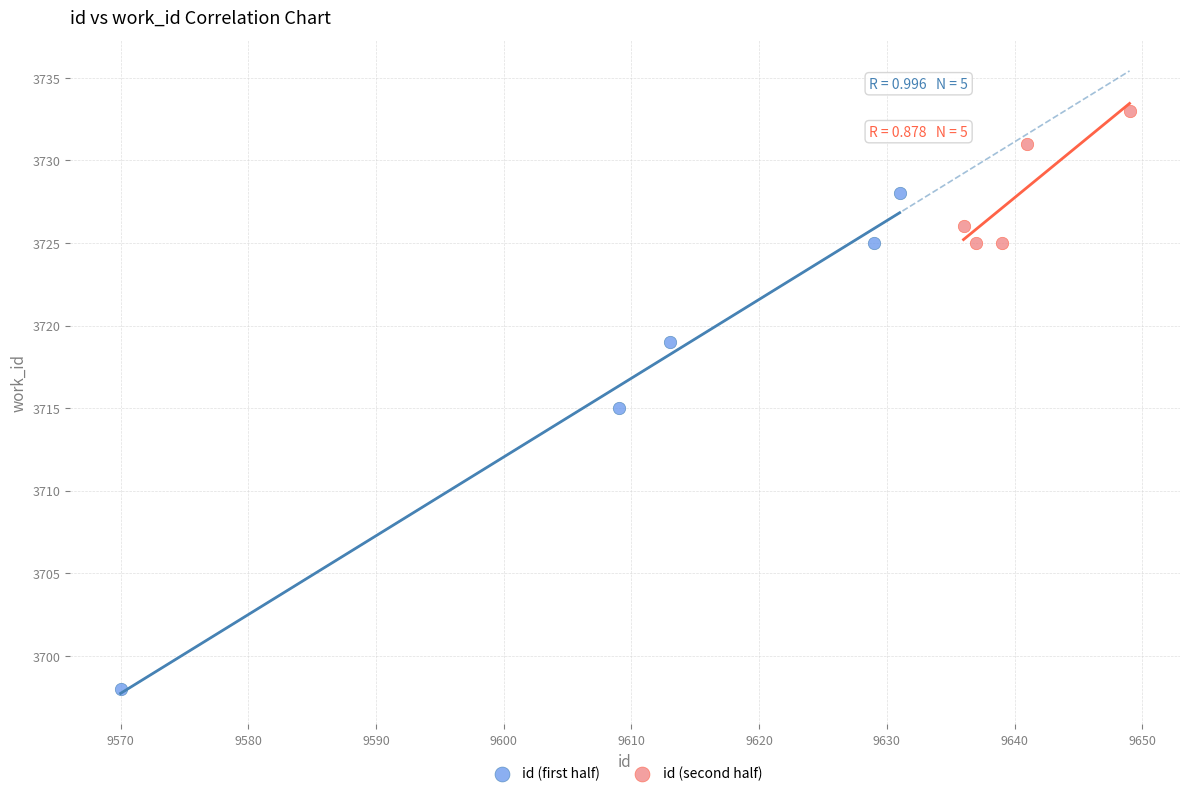

Which series contains the lowest Y value?

id (first half)